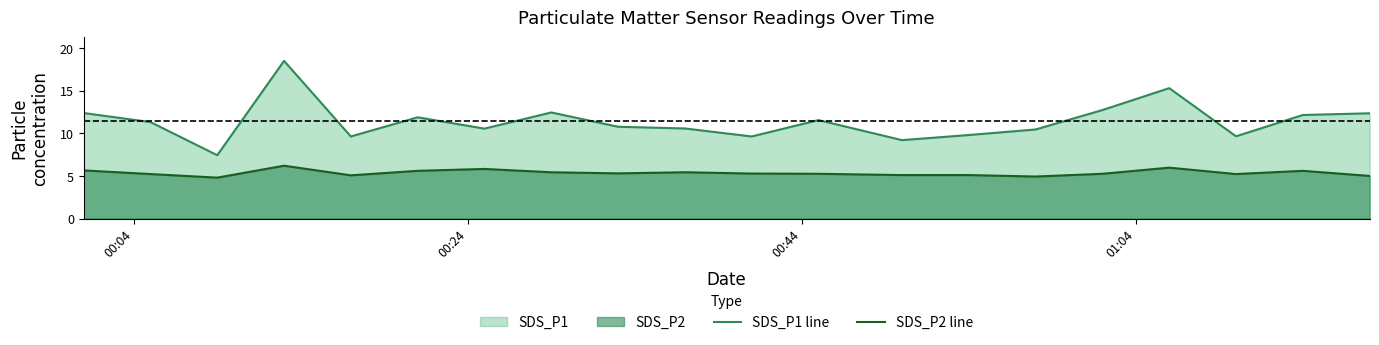

What is the greatest value displayed?

18.5